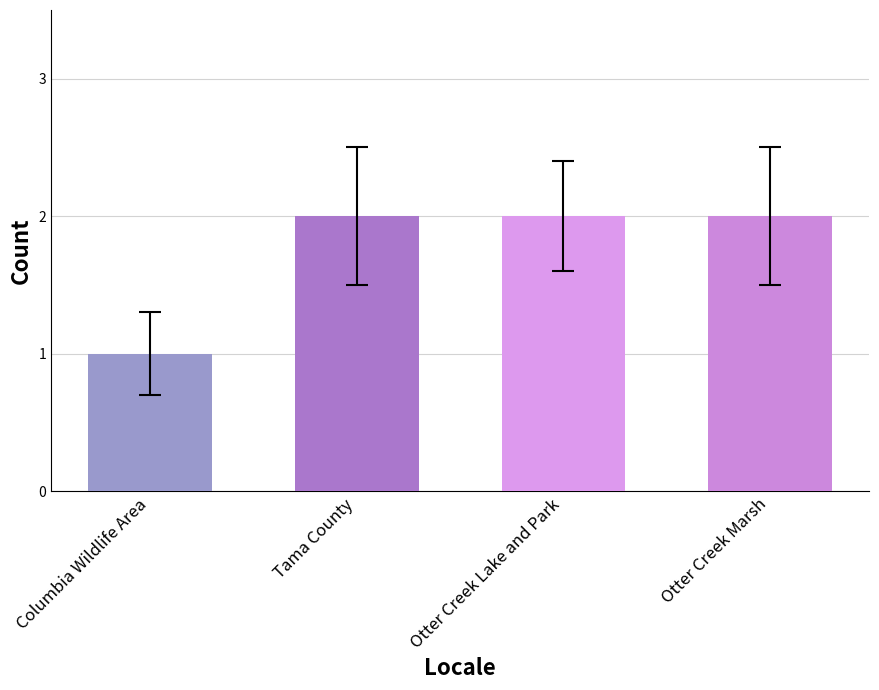

What is the greatest value displayed?

2